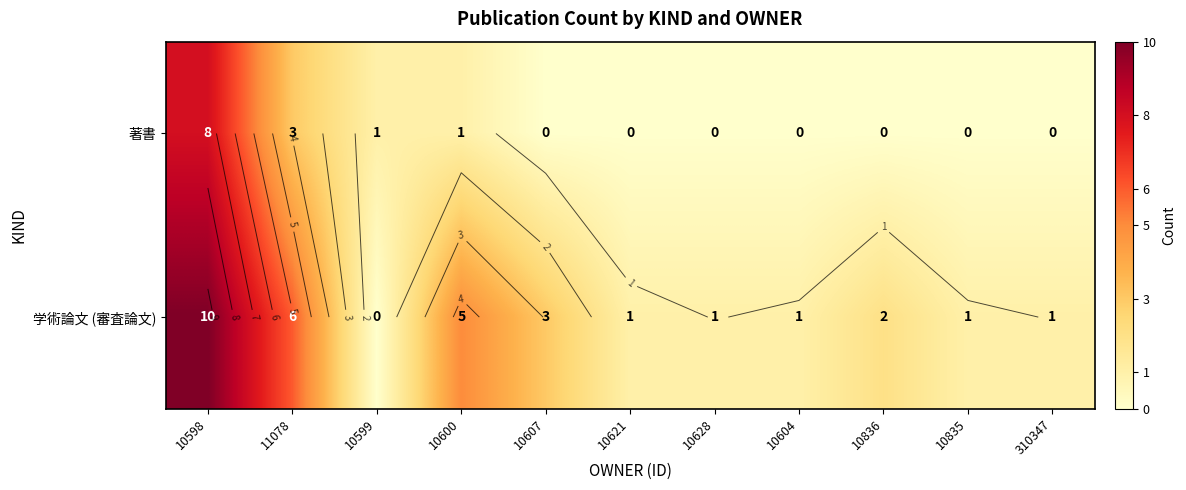

What is the sum of all 学術論文 (審査論文) values?

31